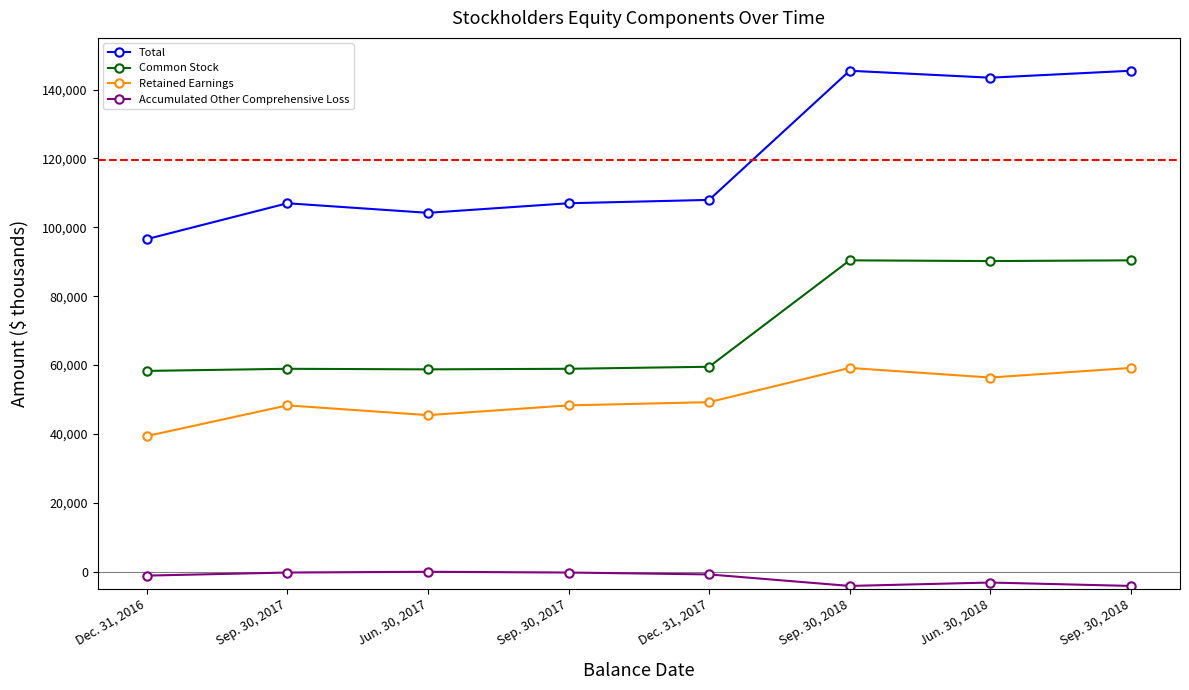

What is the approximate value of Retained Earnings at Sep. 30, 2017, to the nearest 10?

48300